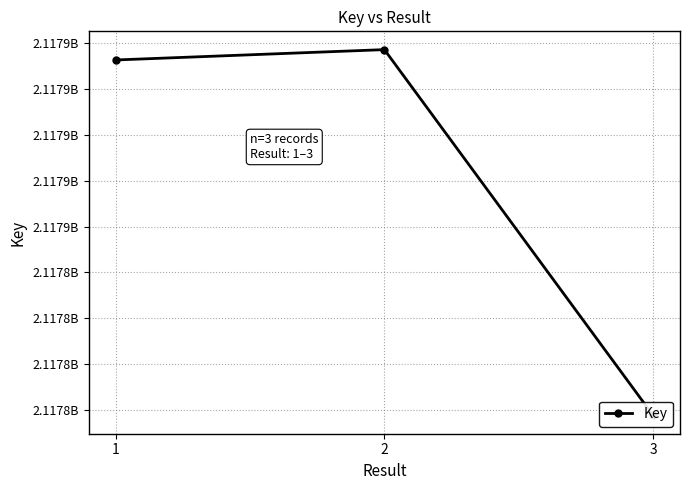

At which label is the value closest to 2117851742?

1